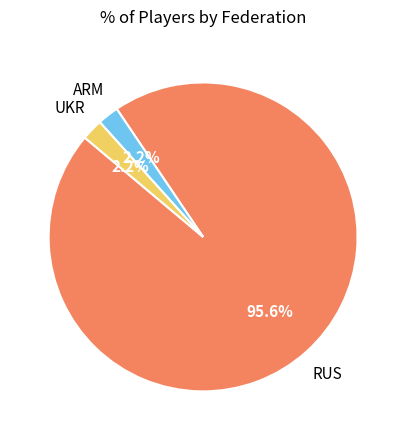

Count the number of slices in the pie.

3